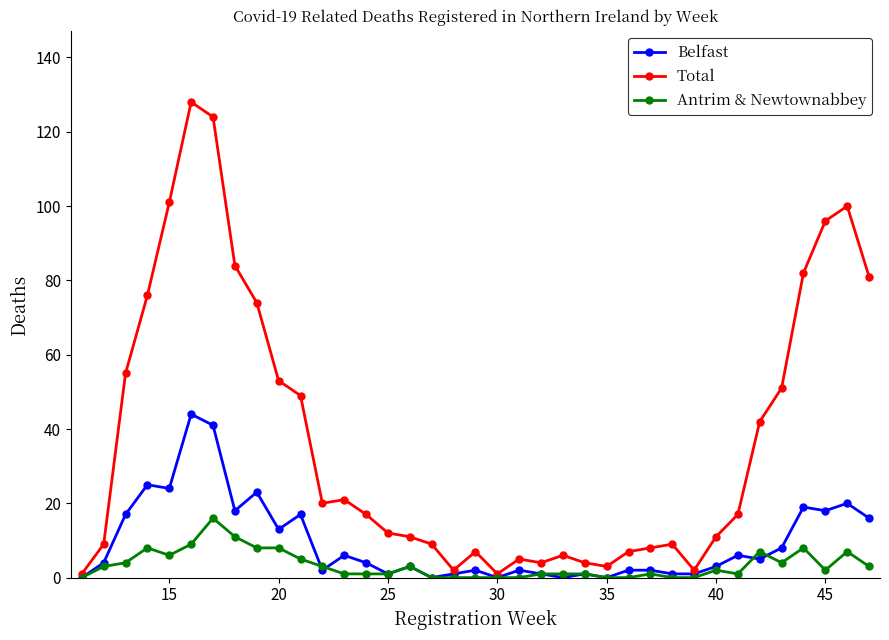

How many lines are shown in the chart?

3